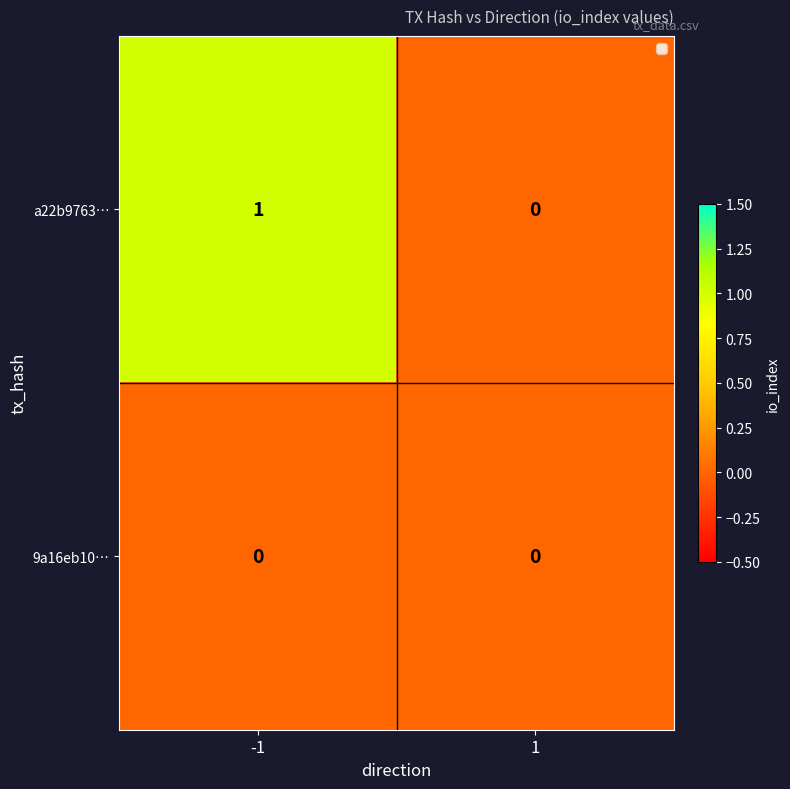

Which series has the largest total across all categories?

a22b9763…